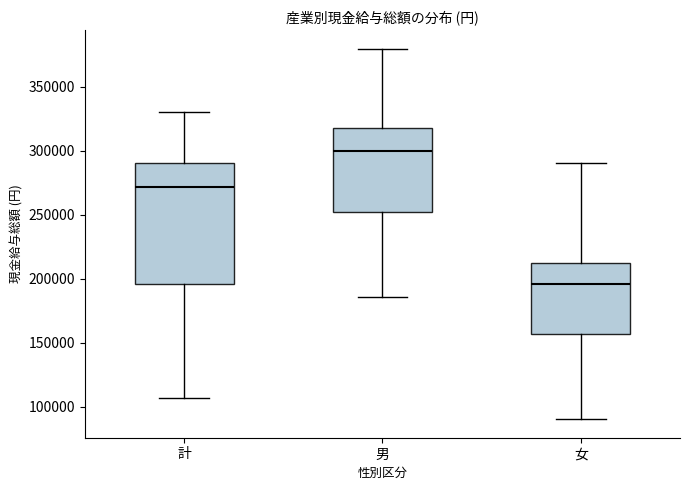

Comparing the boxes themselves (not the whiskers), which one is the tallest?

計